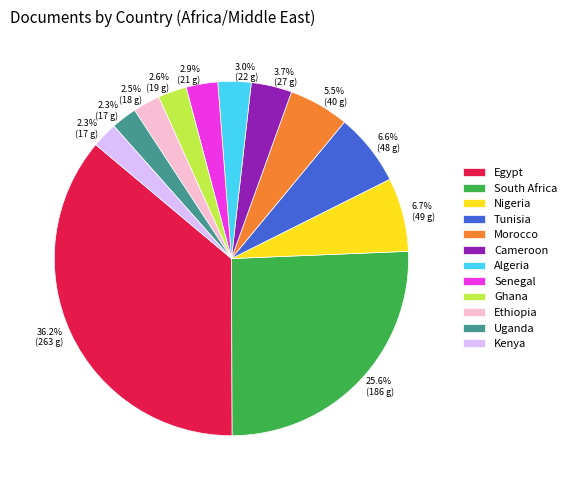

Which slice is the largest?

Egypt